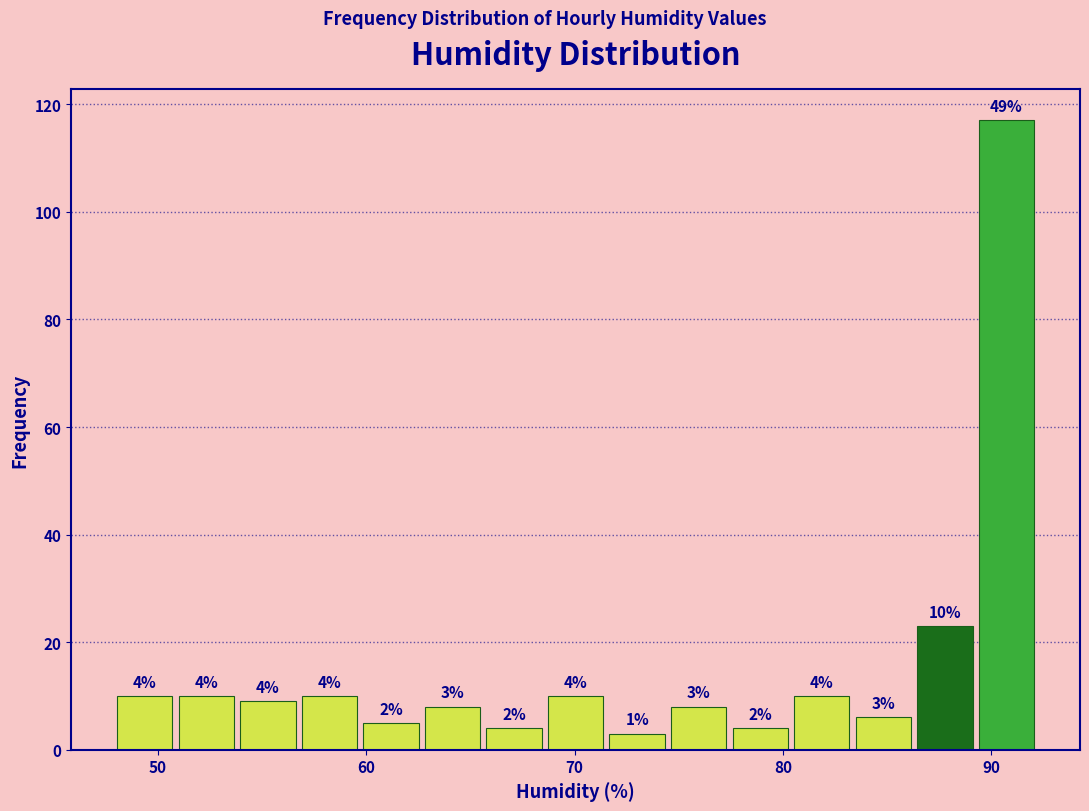

Read against the x-axis, roughly where is the centre of the tallest bar?

91